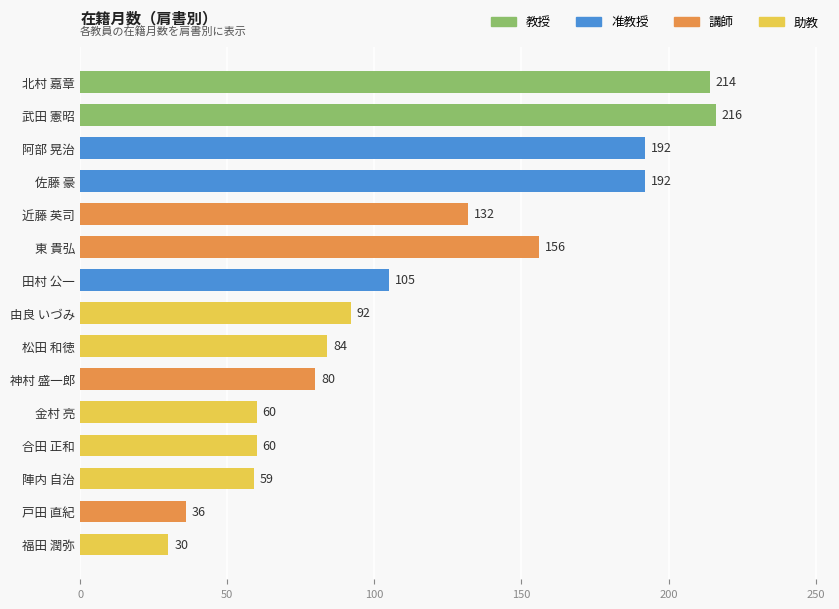

What is the difference between the values at 東 貴弘 and 戸田 直紀?

120